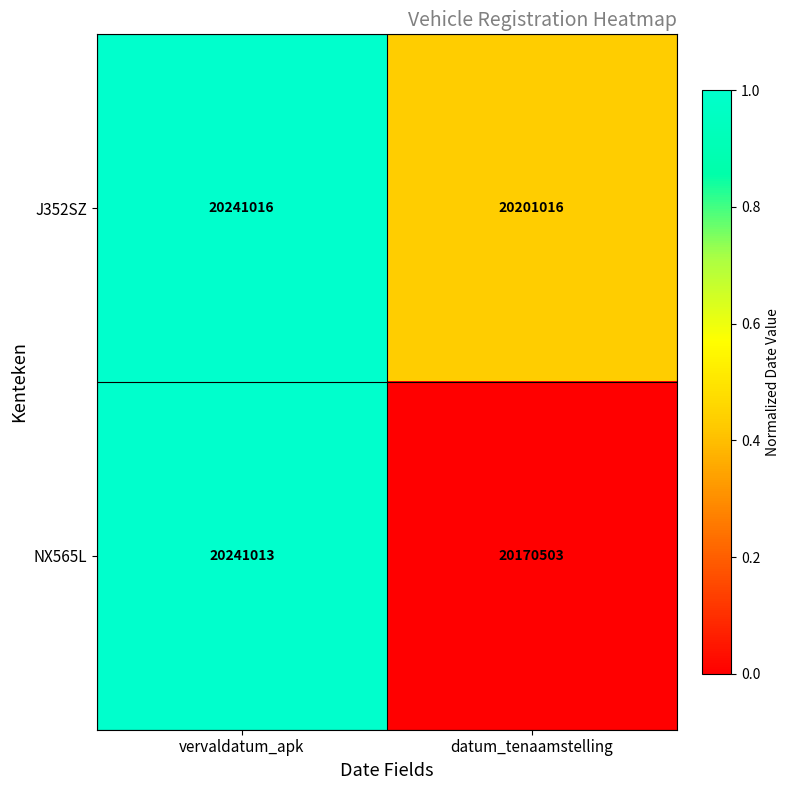

List the series in order of their overall mean, lowest first.

NX565L, J352SZ